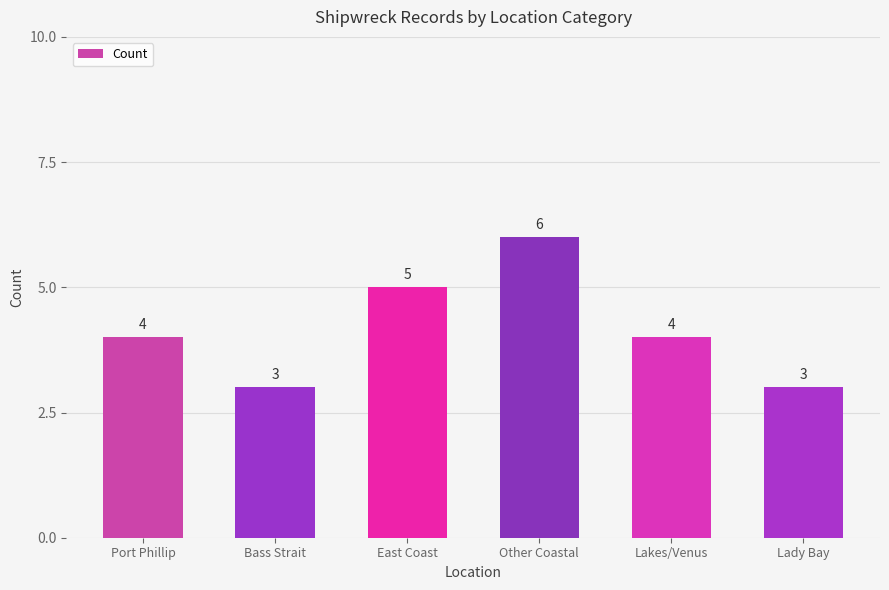

The value at Lakes/Venus is 4. True or false?

True